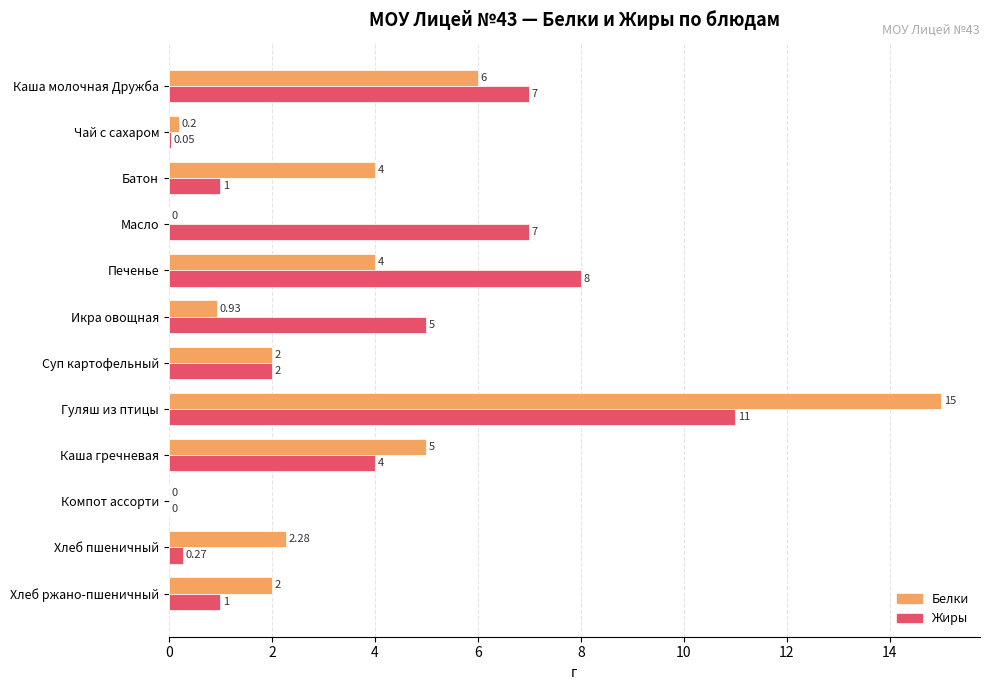

Where is Жиры nearest to the value 5?

Икра овощная